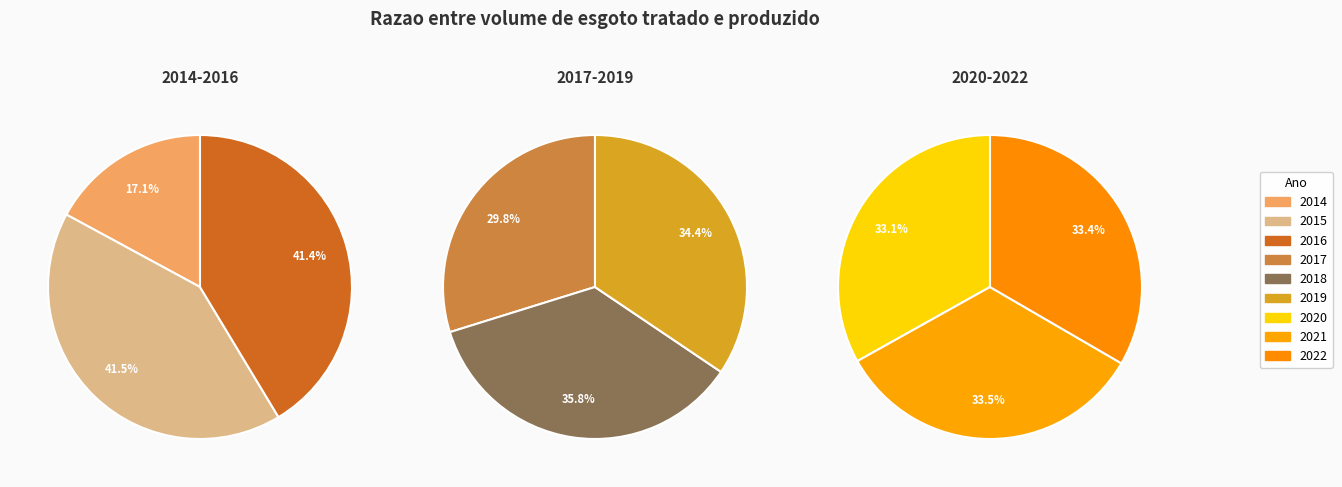

Does any single category account for the majority?

No